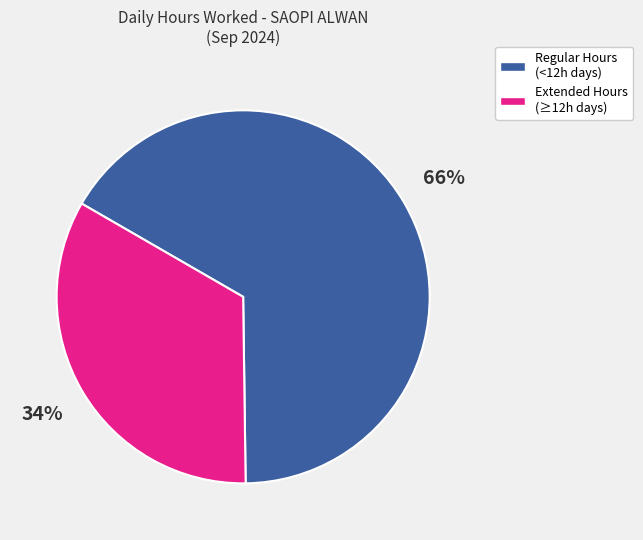

Is there any slice that represents more than half of the pie?

Yes